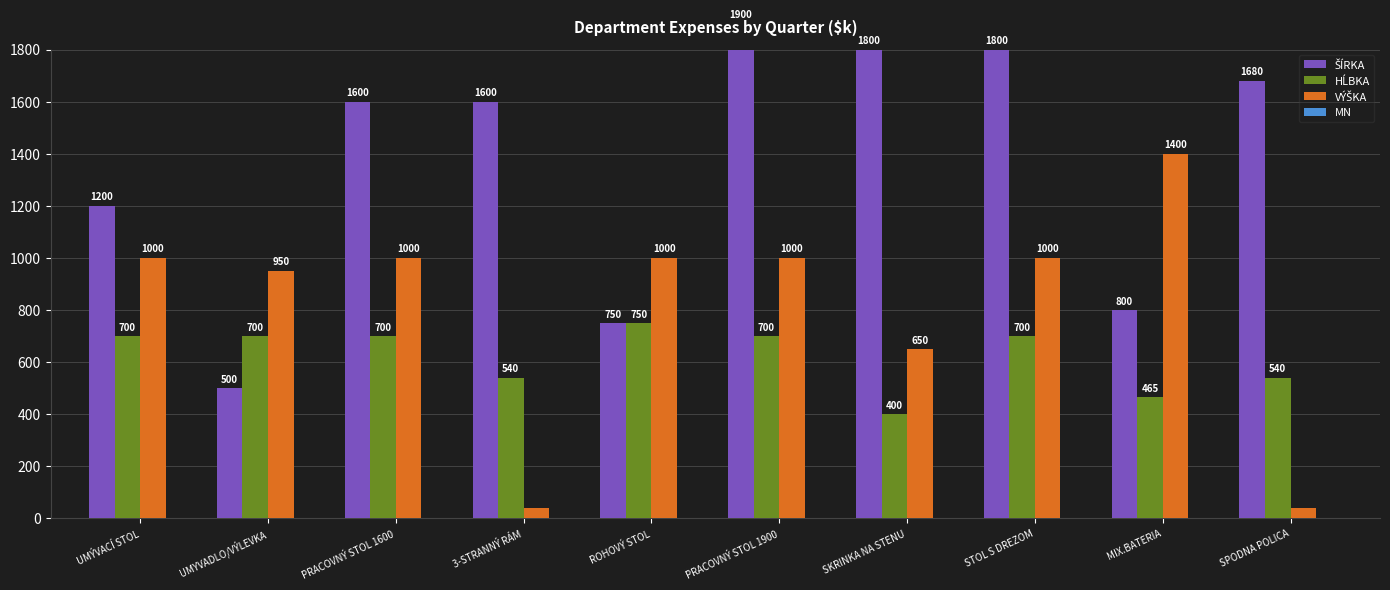

What is the average value of the ŠÍRKA series?

1363